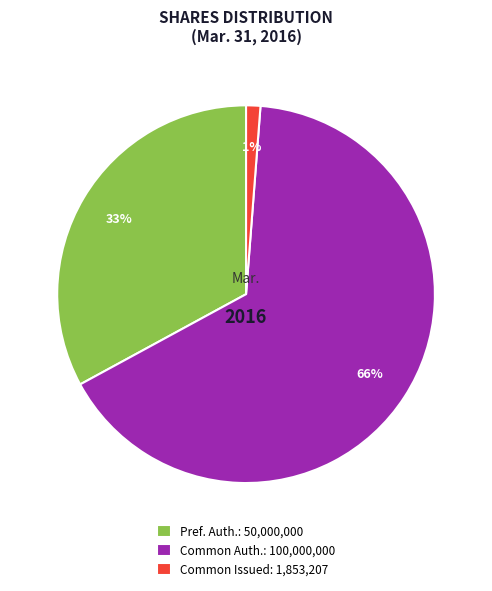

Which slice is the largest?

Common Auth.: 100,000,000